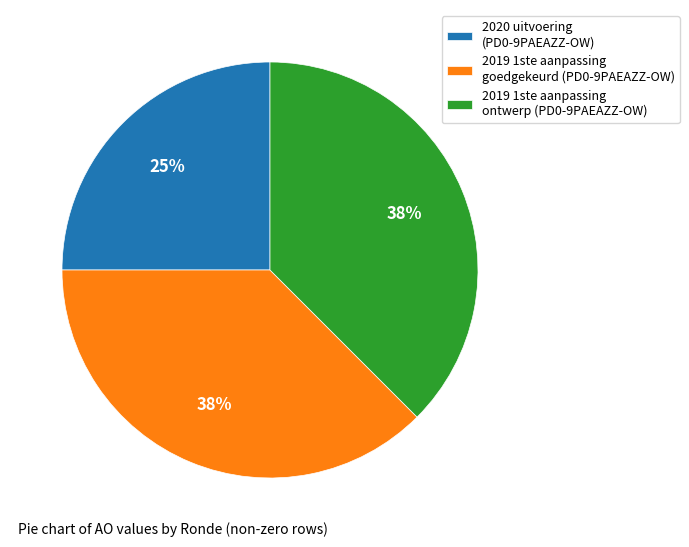

To the nearest percent, what is the average slice percentage?

33%